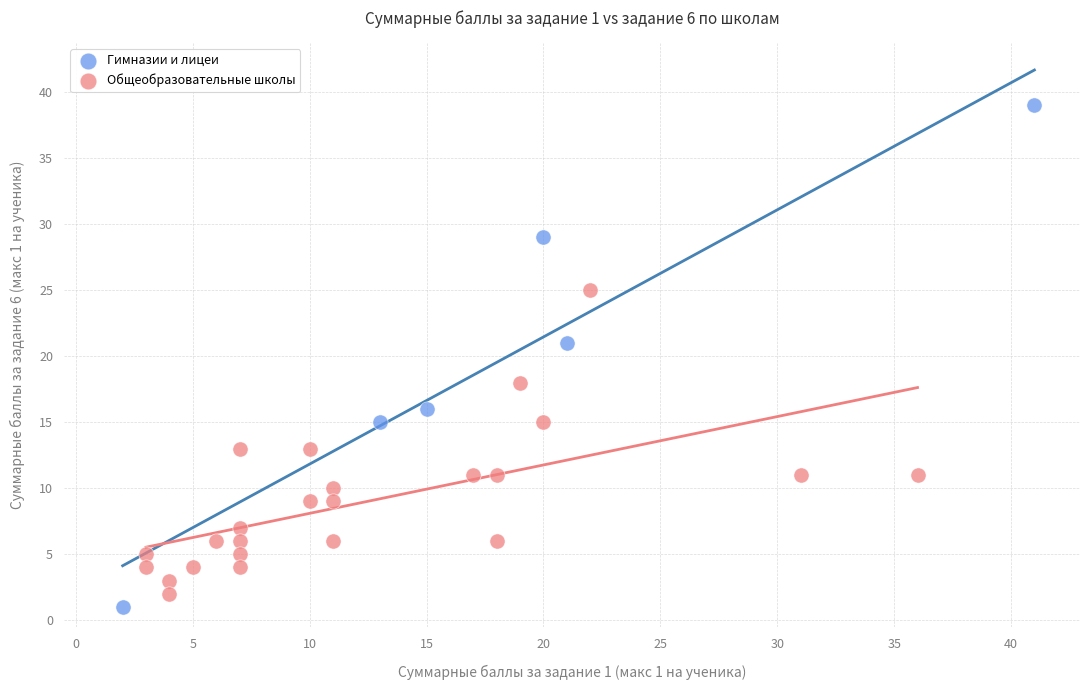

Which series contains the highest Y value?

Гимназии и лицеи